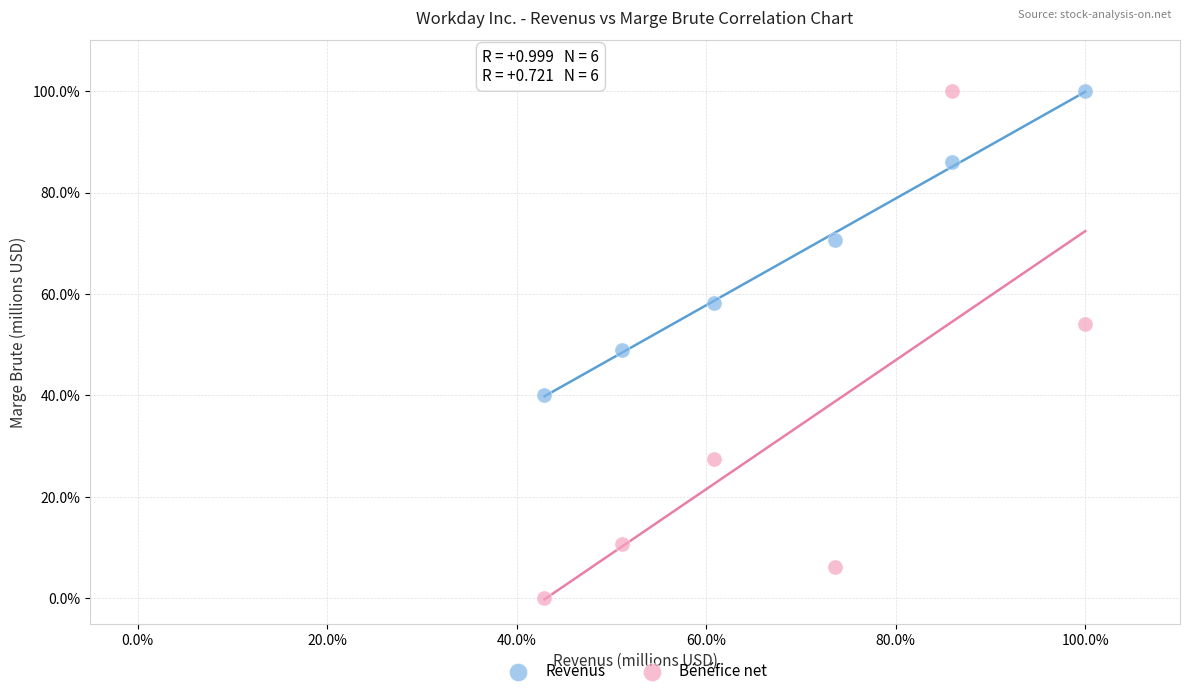

Which series contains the lowest Y value?

Bénéfice net